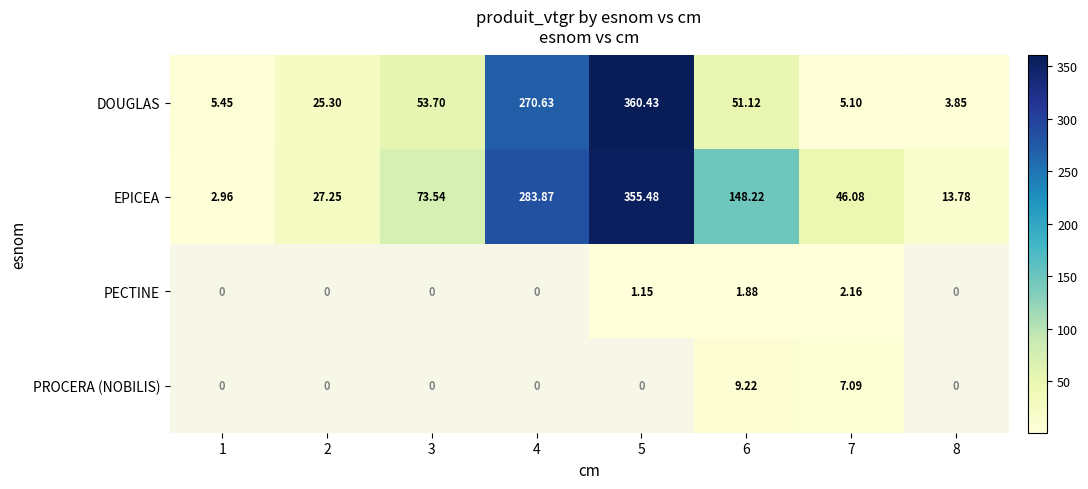

True or false: DOUGLAS has a value of 8.2 at 1.

False